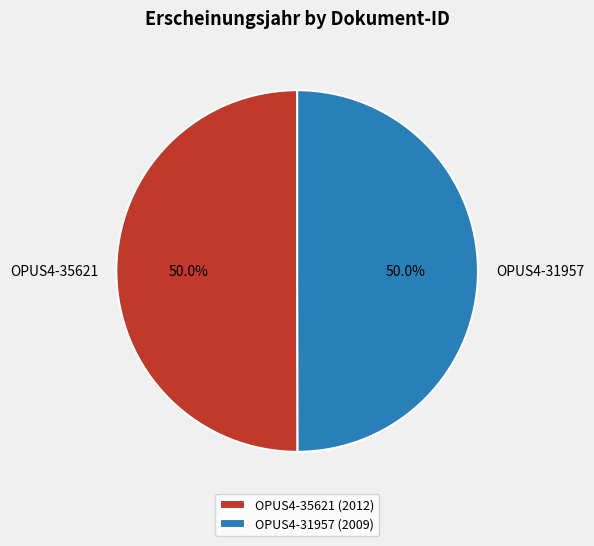

Is the sum of OPUS4-31957 and OPUS4-35621 greater than half?

Yes